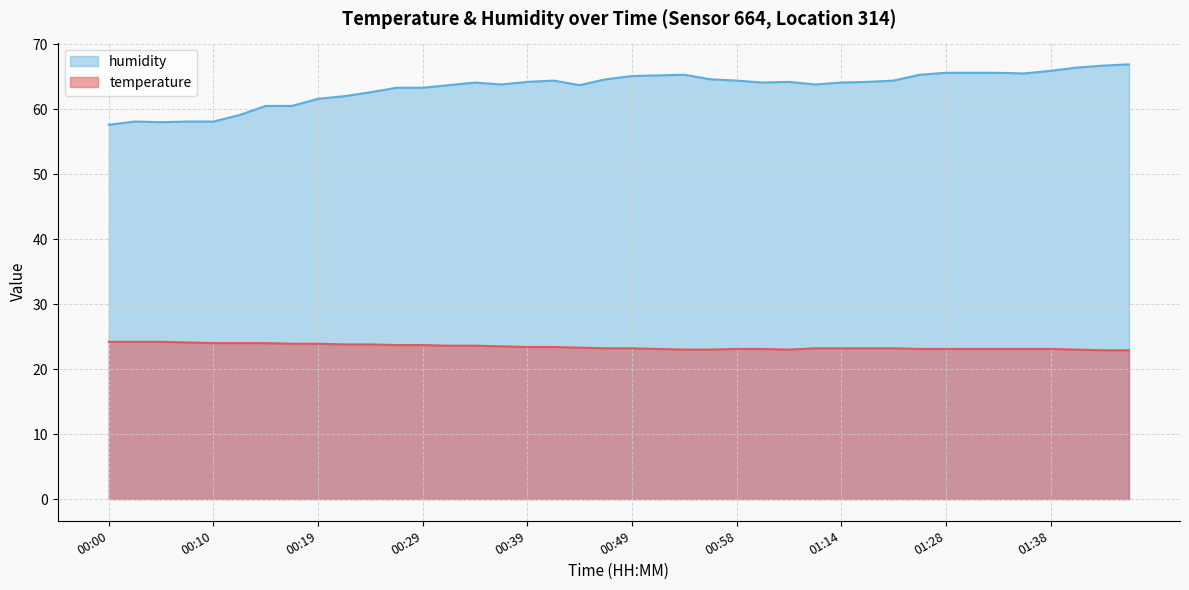

List the labels in order of temperature value, largest first.

00:00, 00:02, 00:05, 00:07, 00:10, 00:12, 00:15, 00:17, 00:19, 00:22, 00:24, 00:27, 00:29, 00:32, 00:34, 00:36, 00:39, 00:41, 00:44, 00:46, 00:49, 01:12, 01:14, 01:17, 01:19, 00:51, 00:58, 01:01, 01:25, 01:28, 01:30, 01:33, 01:35, 01:38, 00:53, 00:56, 01:03, 01:41, 01:43, 01:45